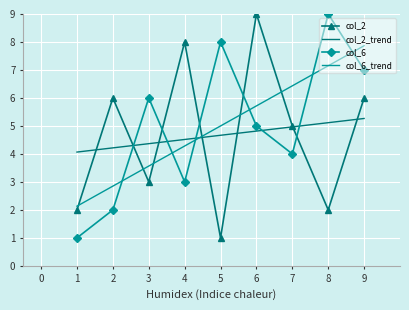

Reading right to left, what are all the values shown in this chart?

col_2: 6	2	5	9	1	8	3	6	2
col_6: 7	9	4	5	8	3	6	2	1